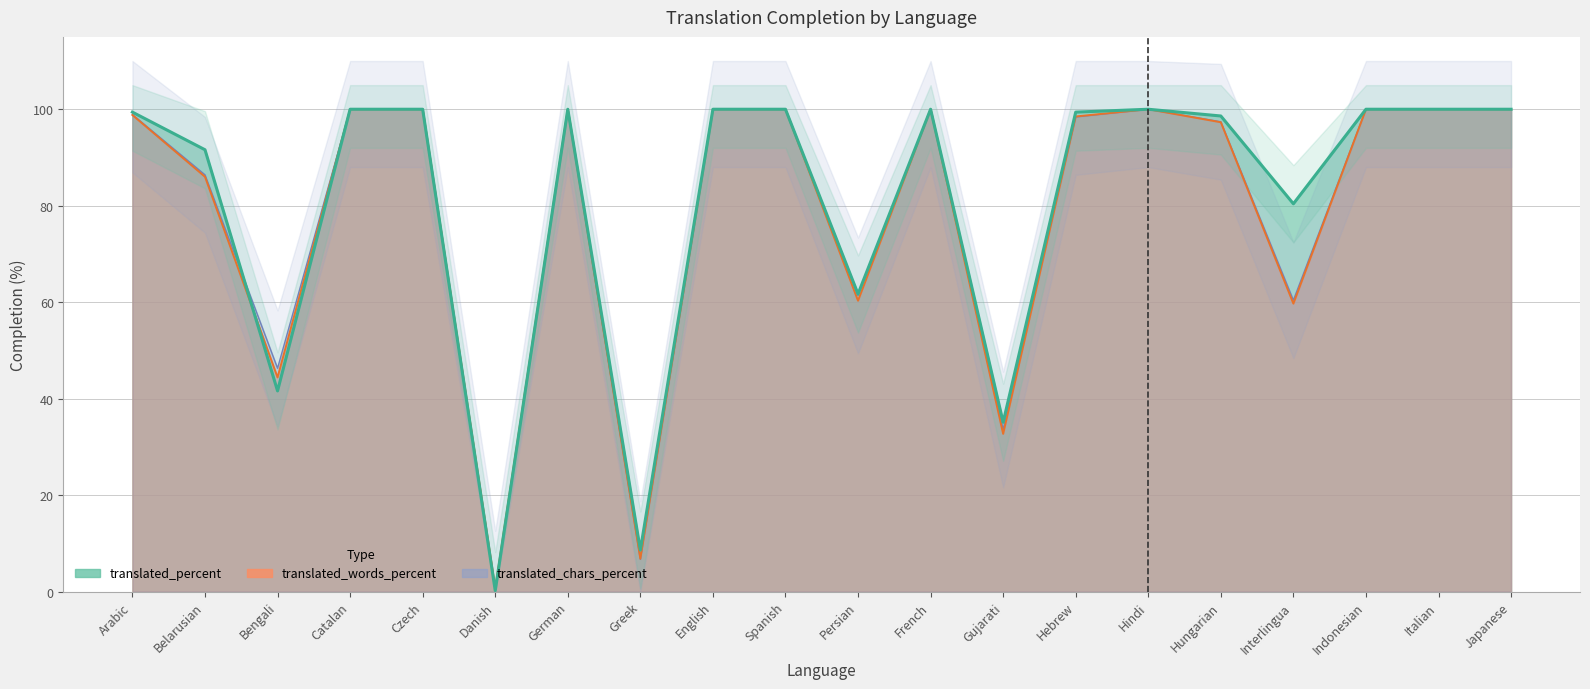

How many times do translated_percent and translated_chars_percent cross each other?

1